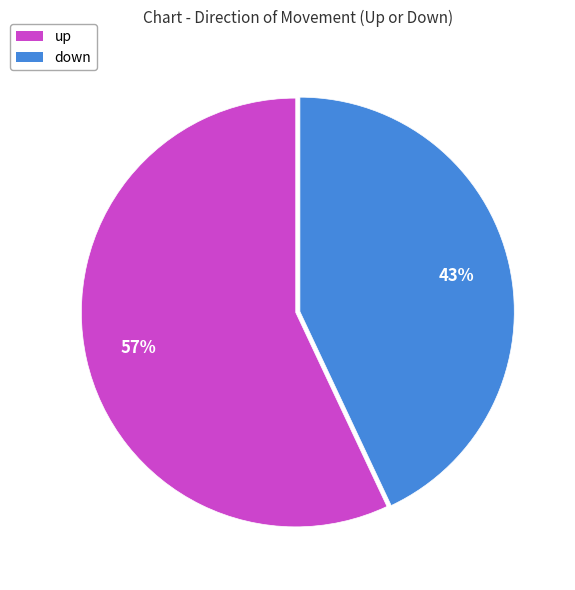

What is the ratio of the value at up to the value at down?

1.3